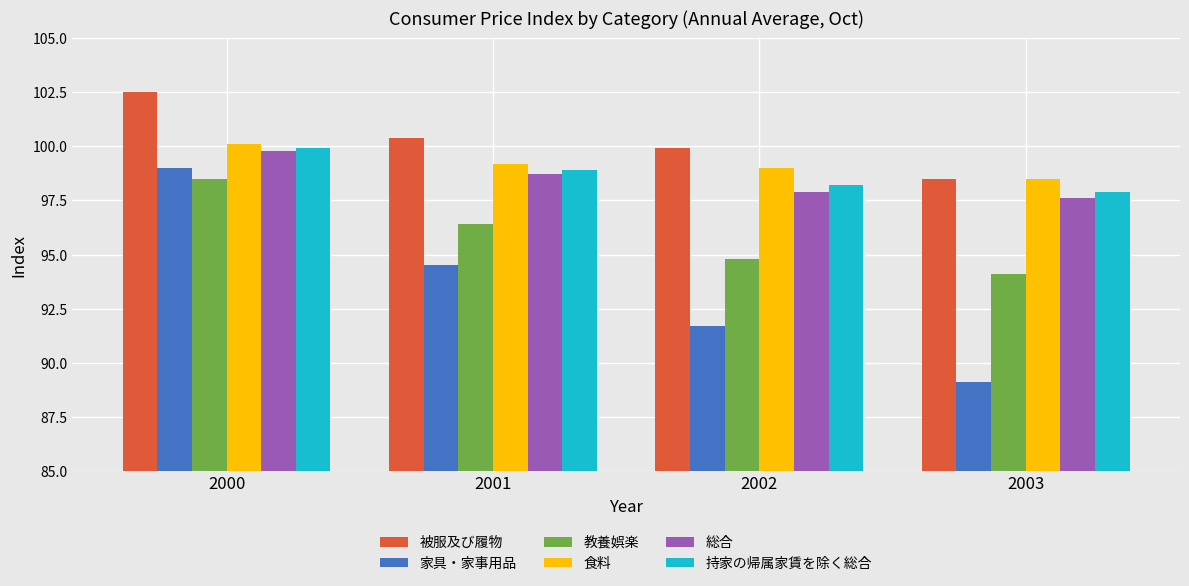

What is the value of the 食料 bar at the 3rd from the left?

99.0